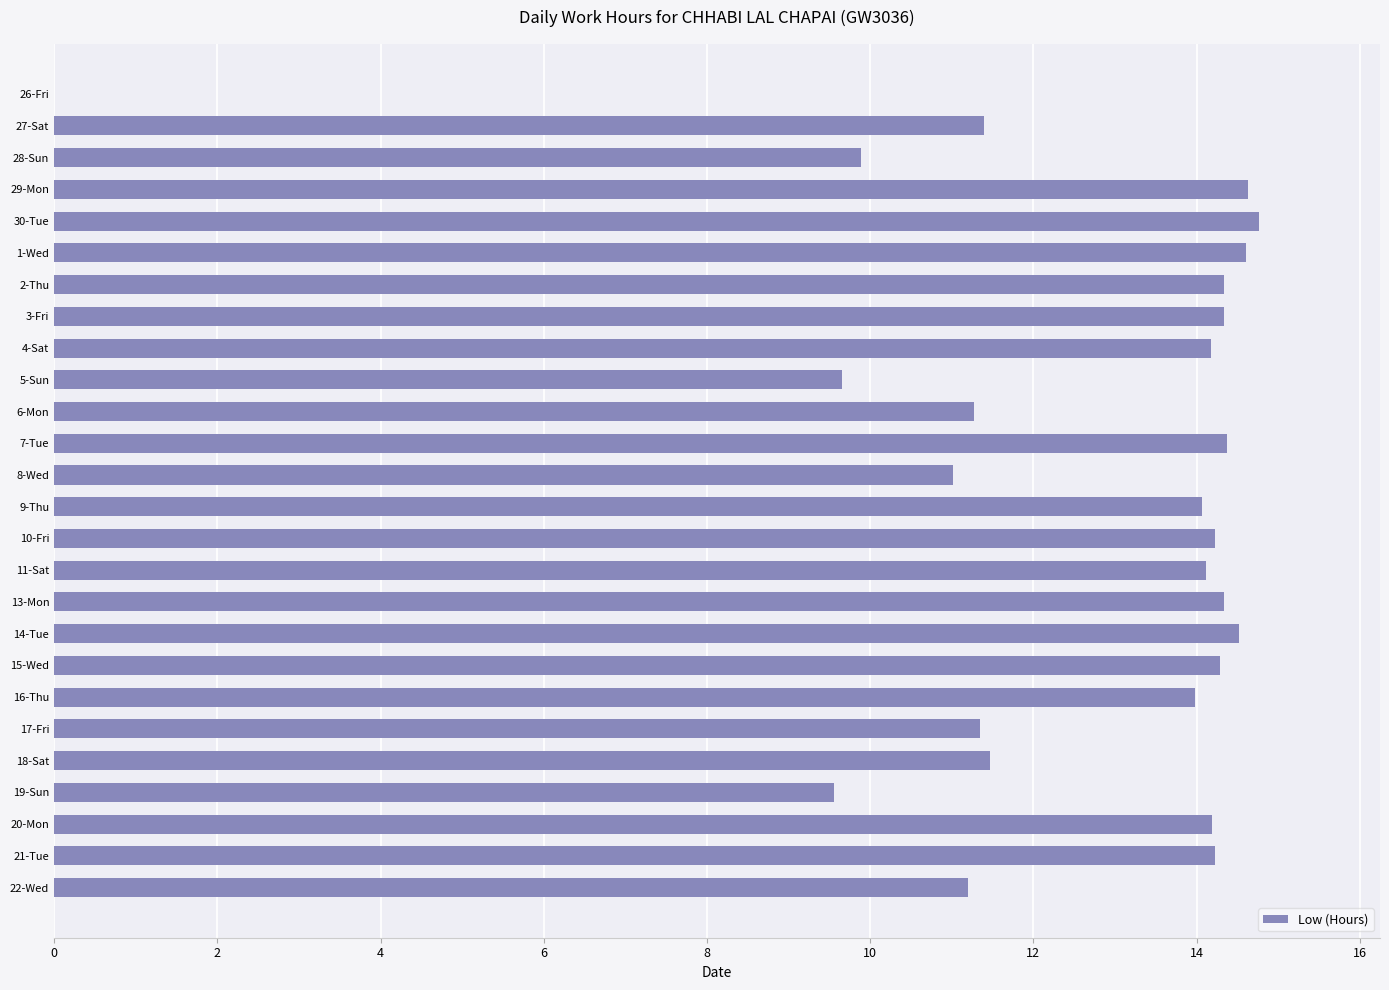

The value at 21-Tue is 14.2. True or false?

True